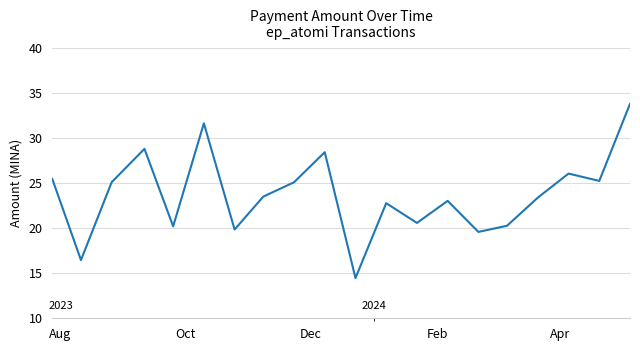

What is the maximum value shown in the chart?

33.8